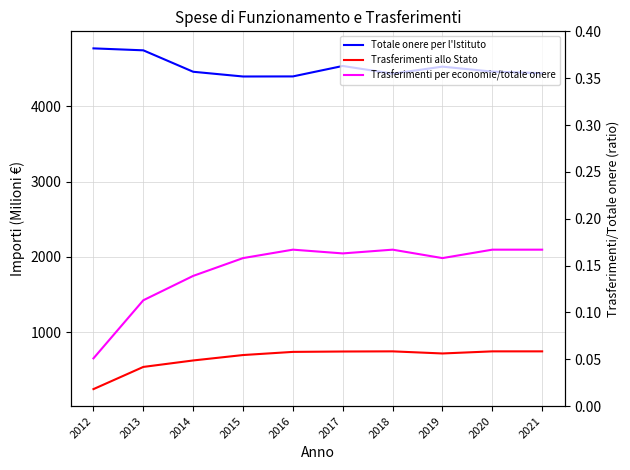

List the series in order of their peak value, lowest first.

Trasferimenti per economie/totale onere, Trasferimenti allo Stato, Totale onere per l'Istituto